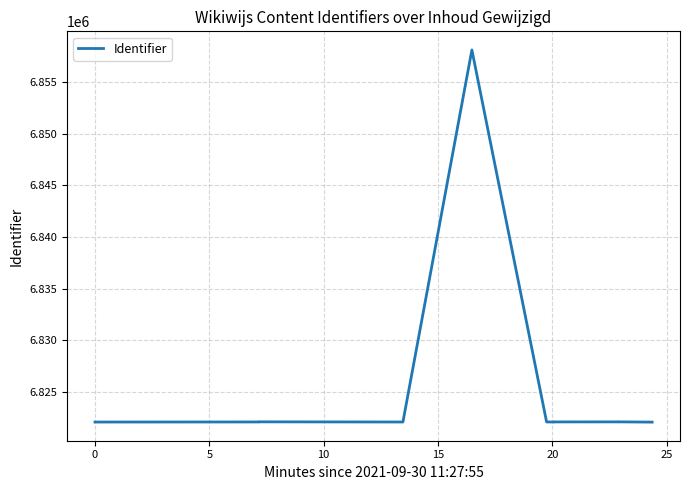

How many points are lower than both their immediate neighbors (excluding endpoints)?

3